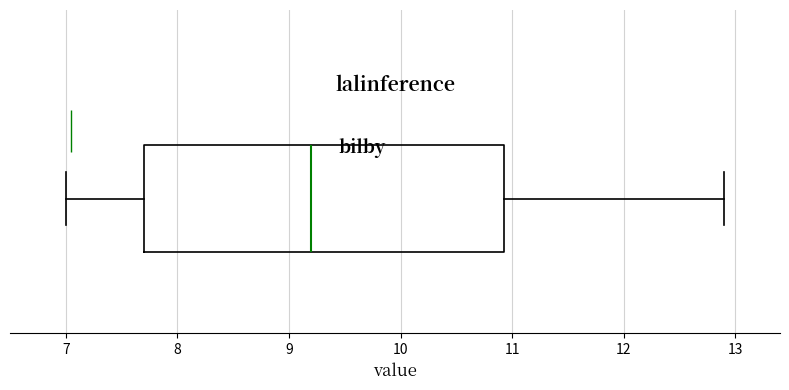

Read this box plot against the x-axis: the position of the median line, the range covered by the box, and the ends of both whiskers. The values are not printed on the chart, so give them approximately, as read against the axis.

median 9.2, box 7.7 to 10.9, whiskers 7.0 to 12.9